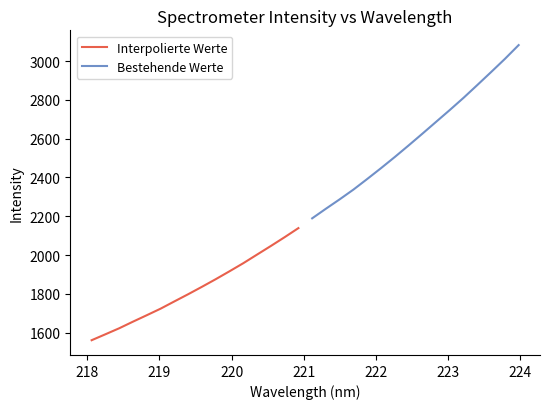

What are all the series names shown in the legend?

Interpolierte Werte, Bestehende Werte